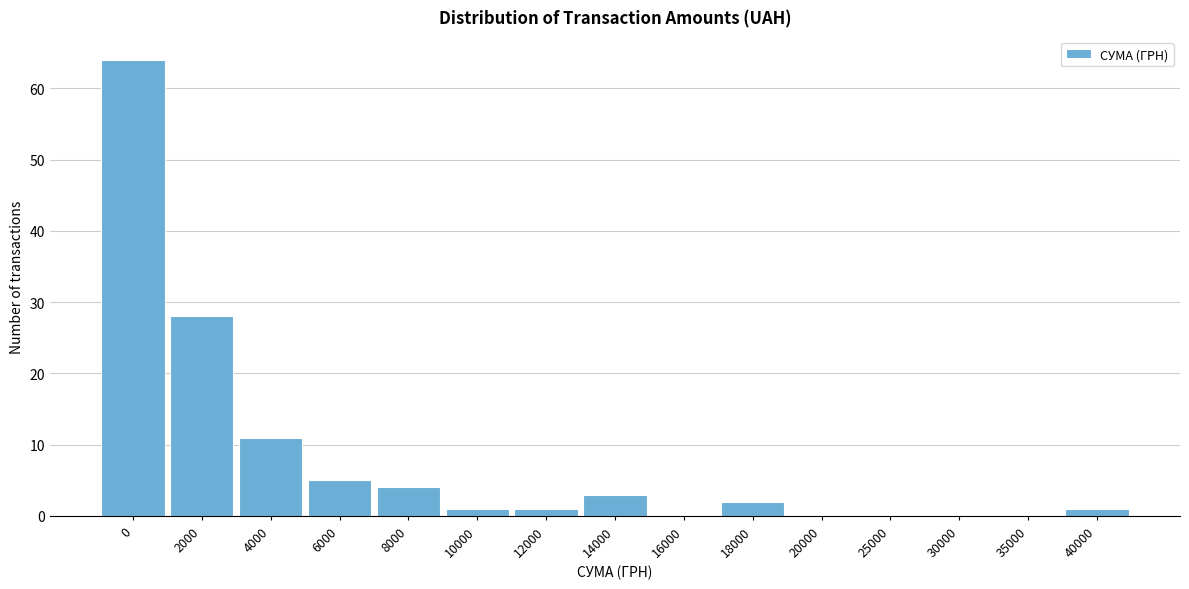

Reading left to right, what are all the values shown in this chart?

0=64	2000=28	4000=11	6000=5	8000=4	10000=1	12000=1	14000=3	16000=0	18000=2	20000=0	25000=0	30000=0	35000=0	40000=1